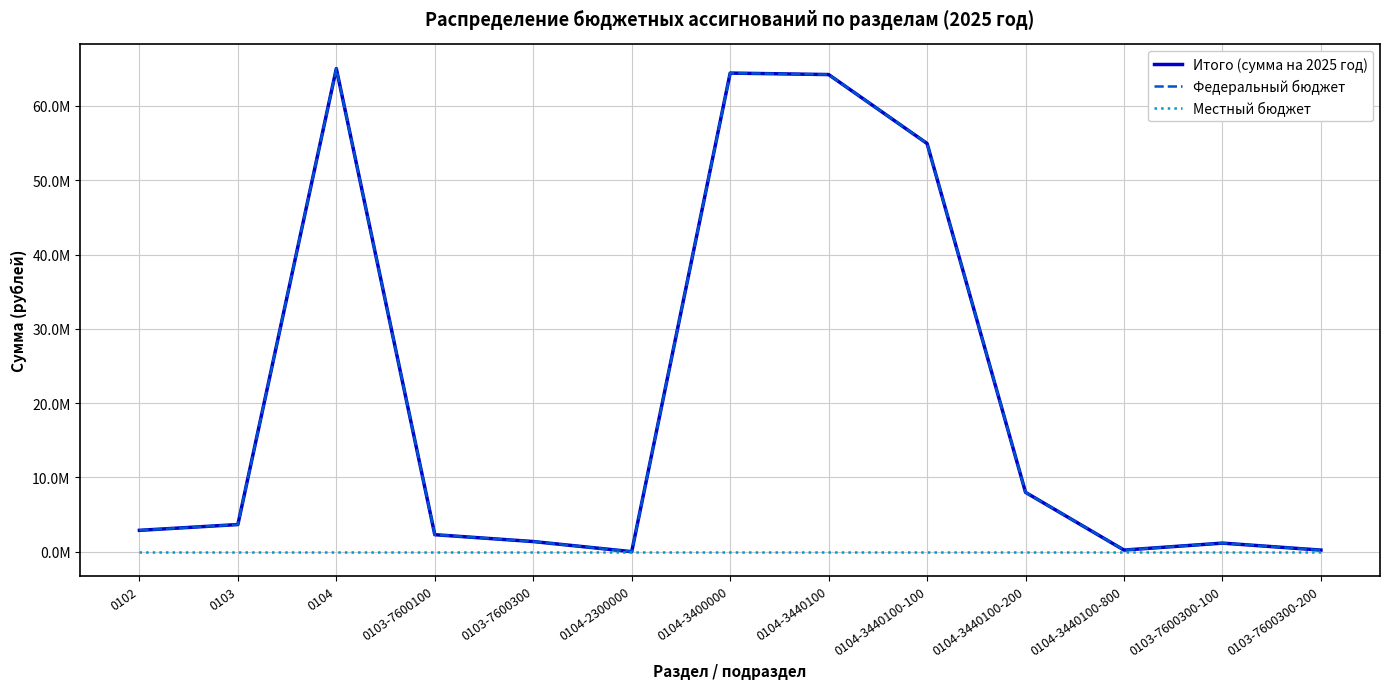

True or false: Федеральный бюджет and Местный бюджет cross at least once.

False